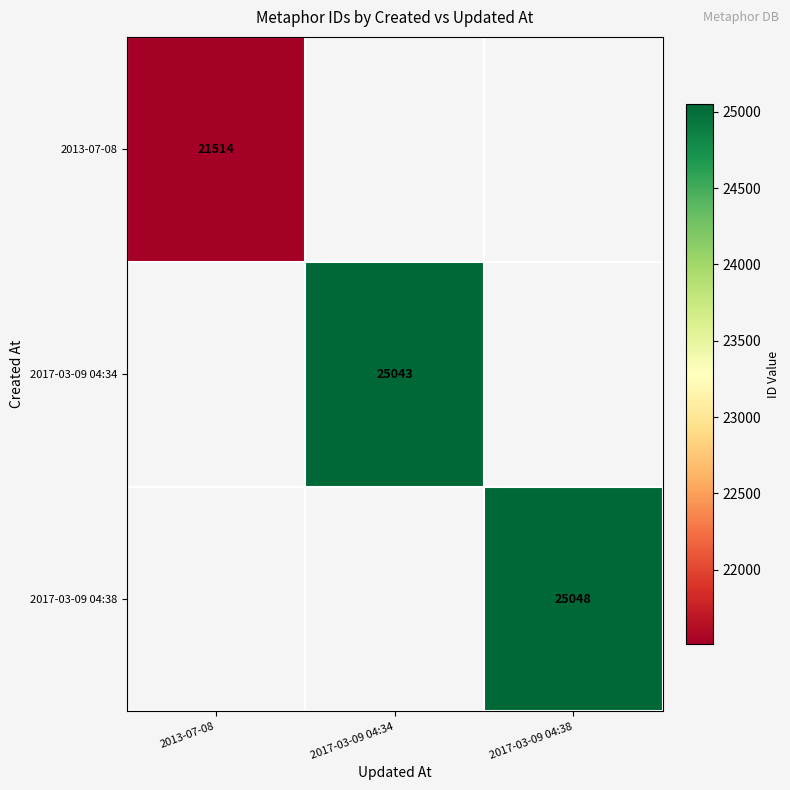

The value of 2013-07-08 at 2013-07-08 is 21514. True or false?

True